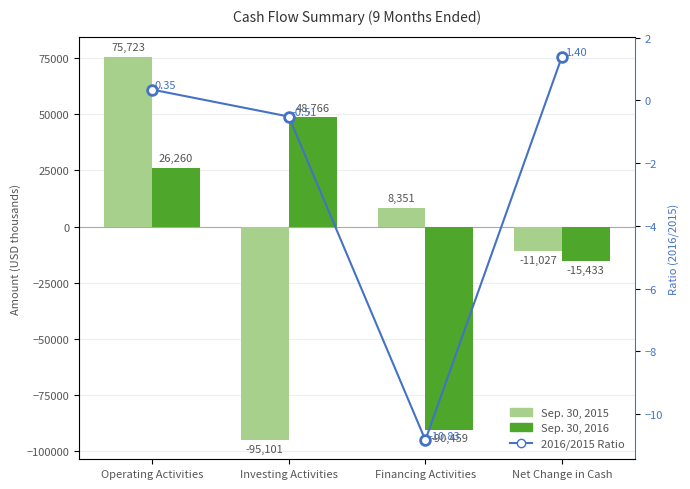

What value does the Sep. 30, 2015 series have at Operating Activities?

75723.0